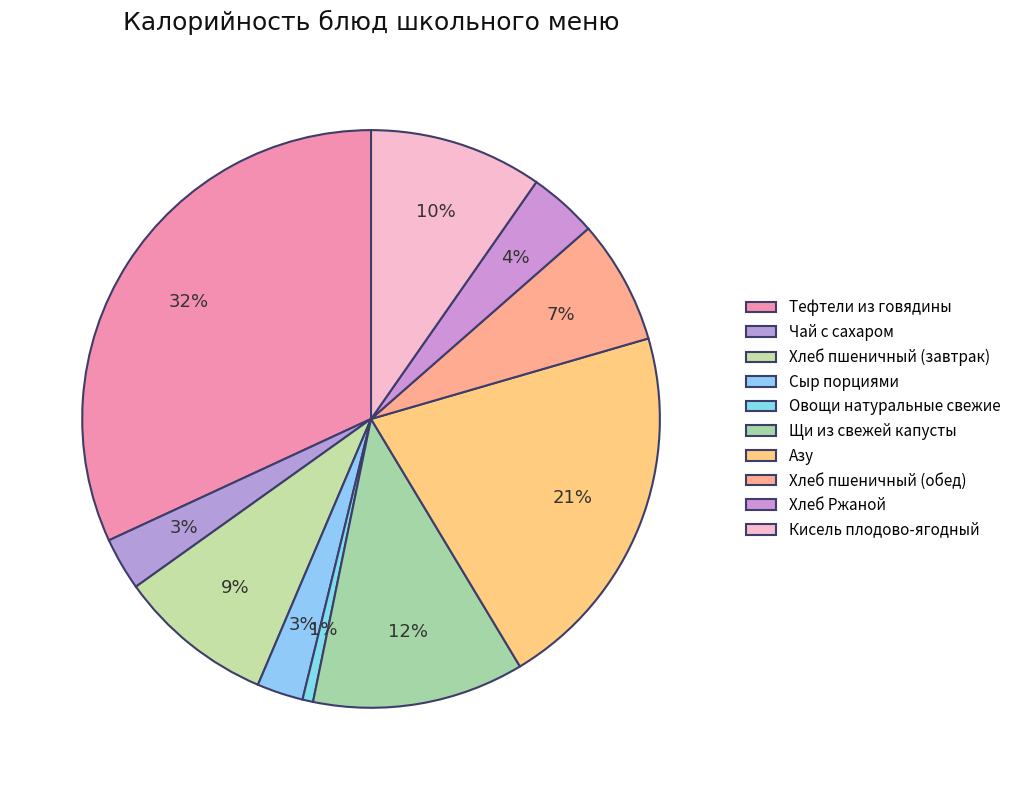

Rank the categories by value from highest to lowest.

Тефтели из говядины, Азу, Щи из свежей капусты, Кисель плодово-ягодный, Хлеб пшеничный (завтрак), Хлеб пшеничный (обед), Хлеб Ржаной, Чай с сахаром, Сыр порциями, Овощи натуральные свежие